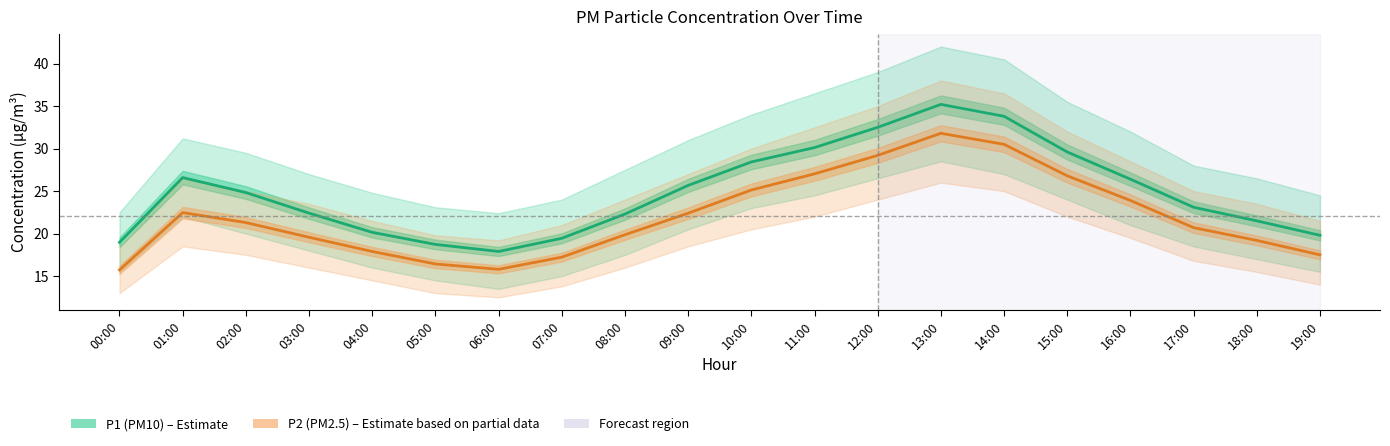

Rank the series by their average value, from lowest to highest.

P2 (PM2.5), P1 (PM10)